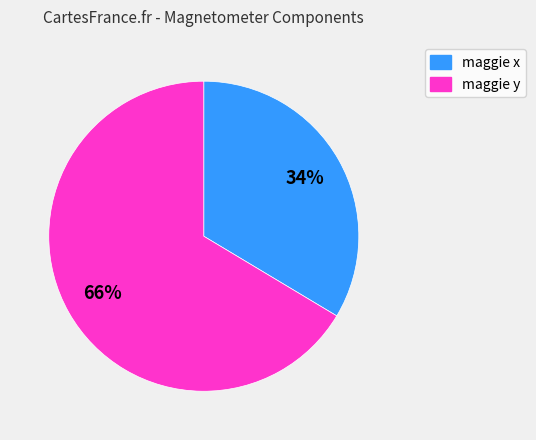

To the nearest percent, what percentage of the pie is maggie y?

66%